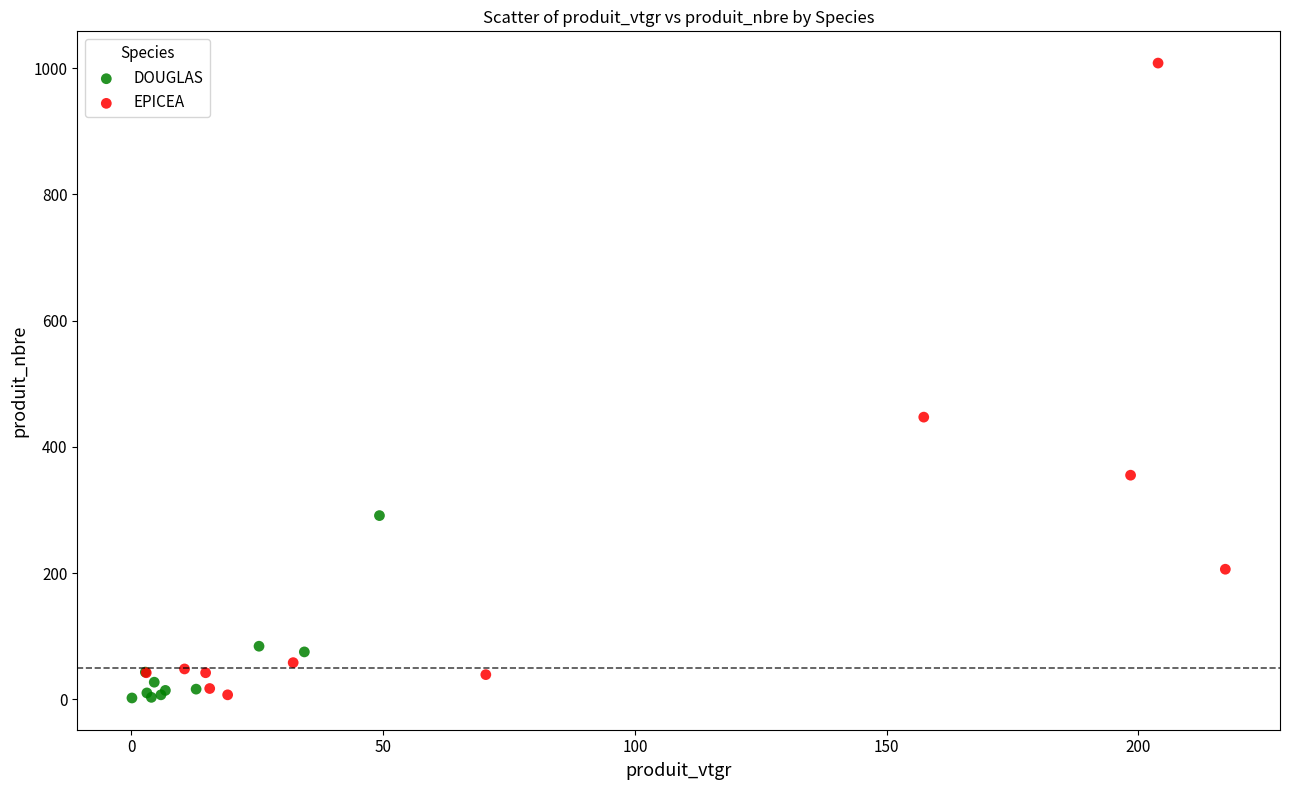

Which series has the largest Y range (max minus min)?

EPICEA